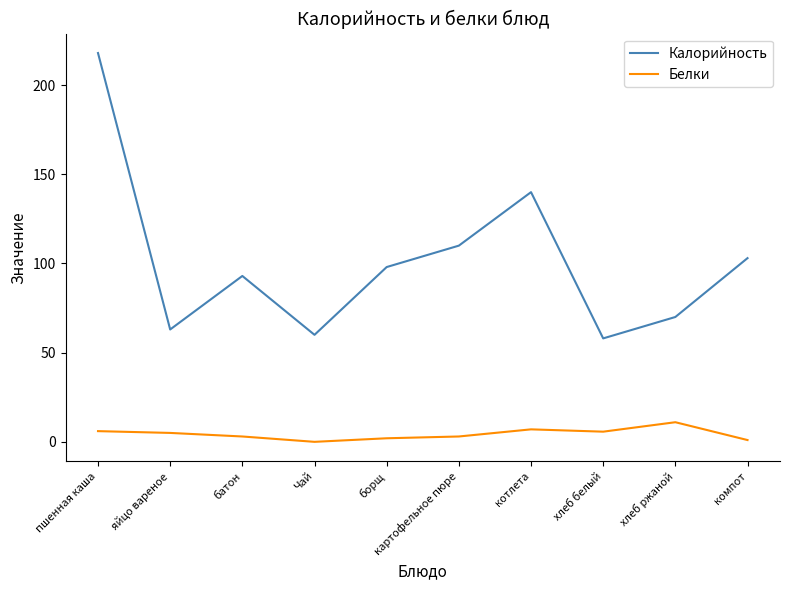

True or false: Калорийность and Белки cross at least once.

False